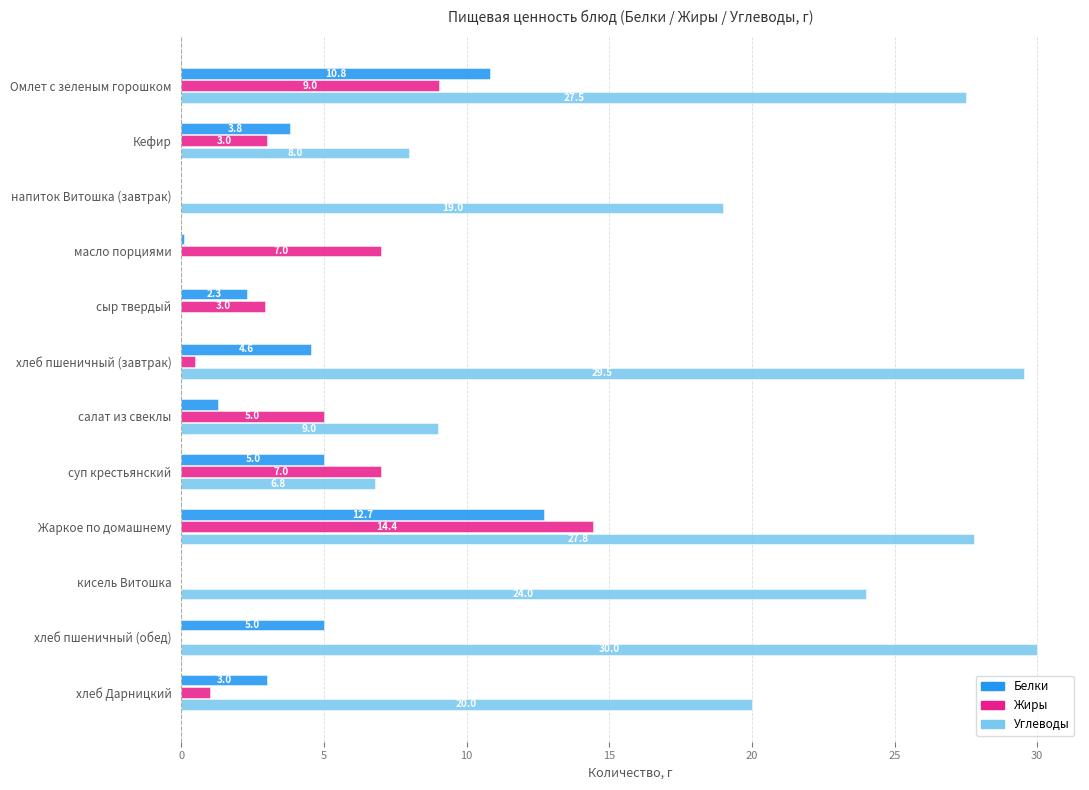

Is the value of Белки at салат из свеклы greater than the value of Жиры at Кефир?

No